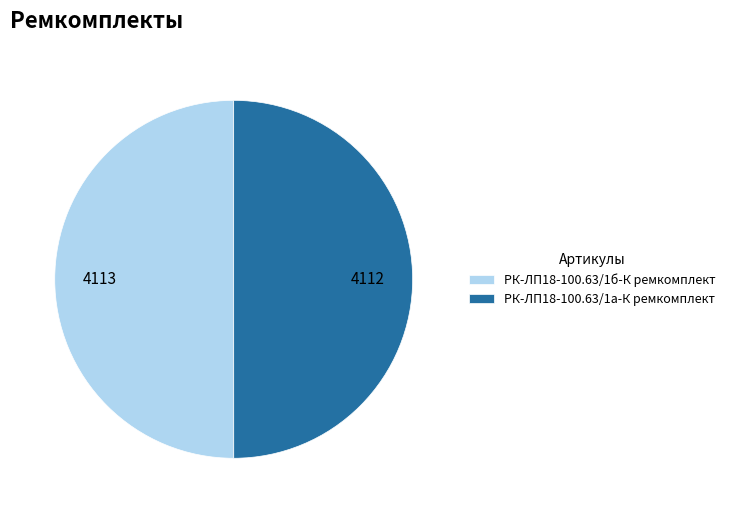

Approximately how many times larger is the value at РК-ЛП18-100.63/1б-К ремкомплект compared to РК-ЛП18-100.63/1а-К ремкомплект?

1.0